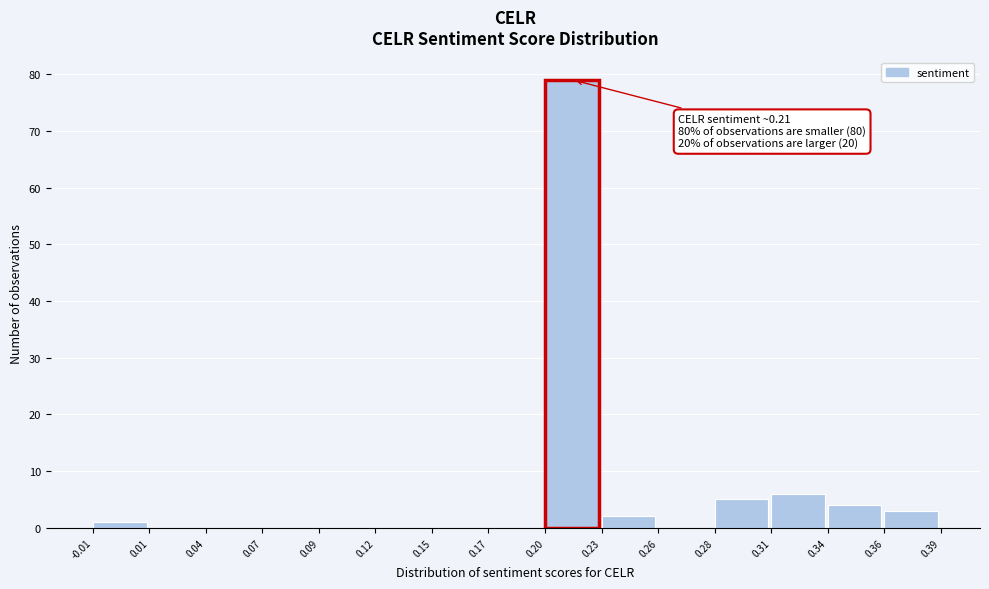

Reading left to right, transcribe all the data shown in this chart.

-0.01=1	0.01=0	0.04=0	0.07=0	0.09=0	0.12=0	0.15=0	0.17=0	0.20=79	0.23=2	0.26=0	0.28=5	0.31=6	0.34=4	0.36=3